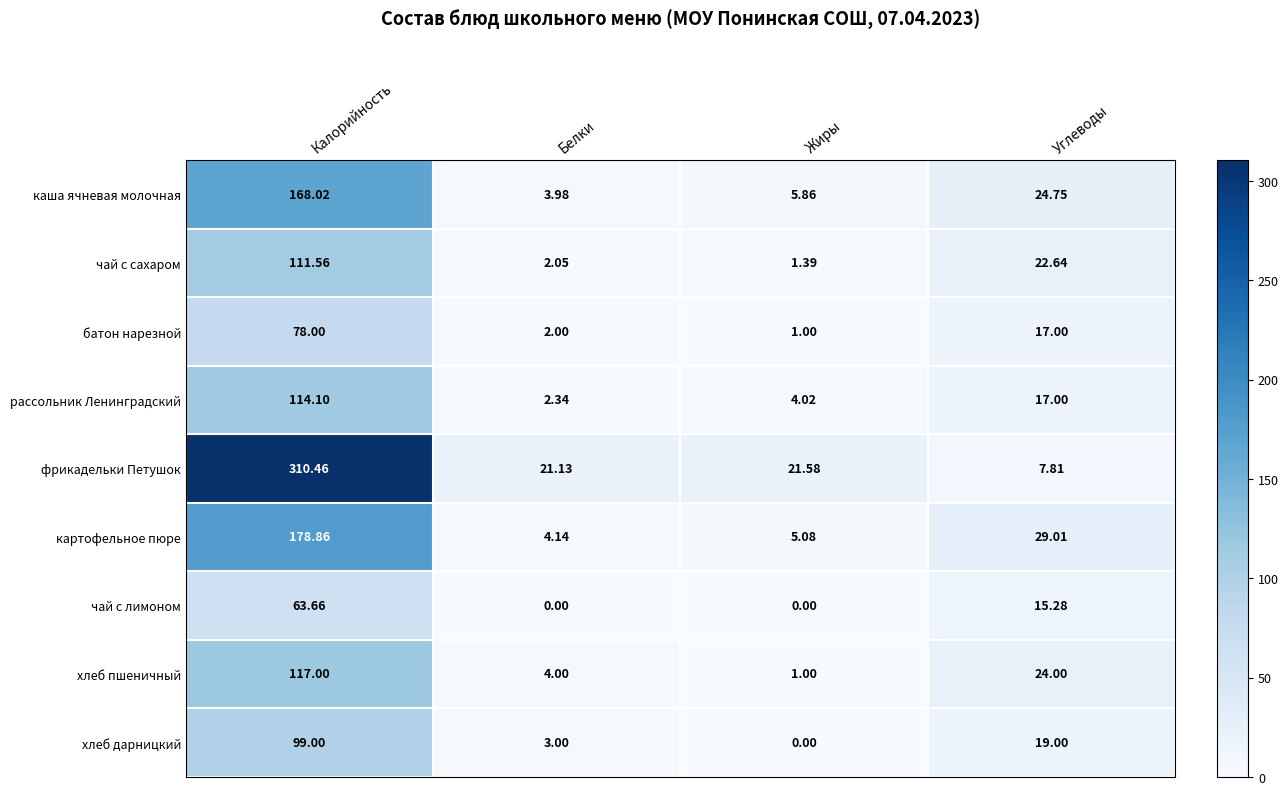

Rank the series by their maximum value, from highest to lowest.

фрикадельки Петушок, картофельное пюре, каша ячневая молочная, хлеб пшеничный, рассольник Ленинградский, чай с сахаром, хлеб дарницкий, батон нарезной, чай с лимоном